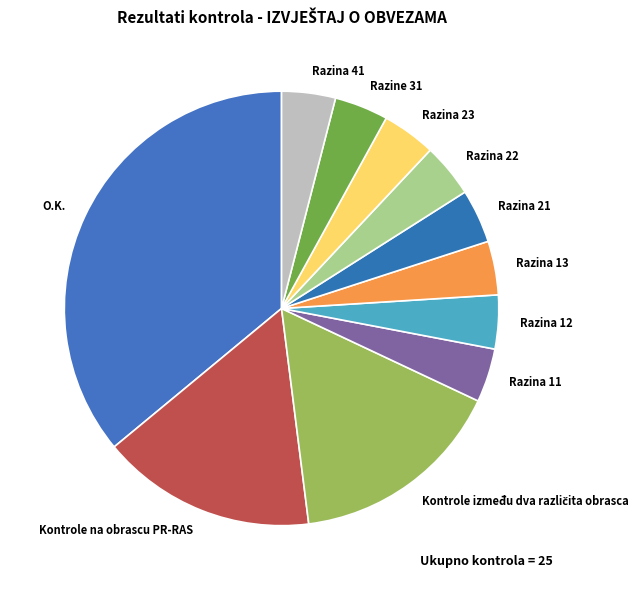

The Razine 31 slice represents 4% of the pie. True or false?

True